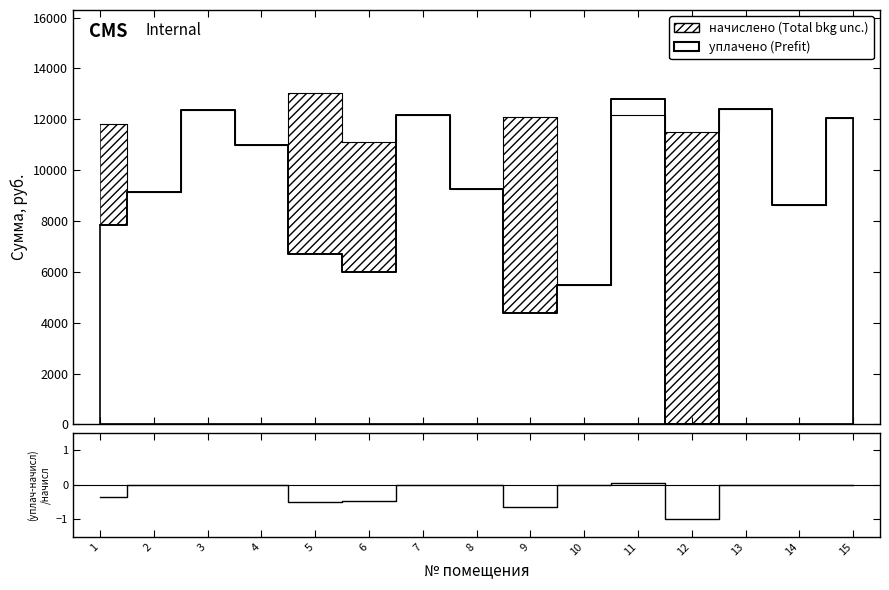

The value at 4 is 0.0. True or false?

True